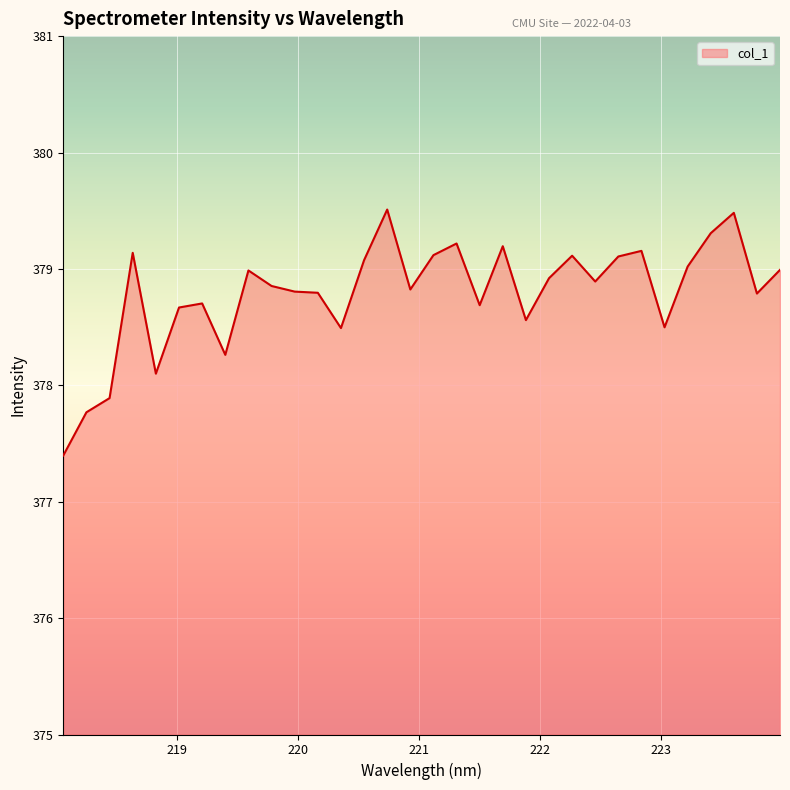

What is the difference between the maximum and minimum values?

2.1